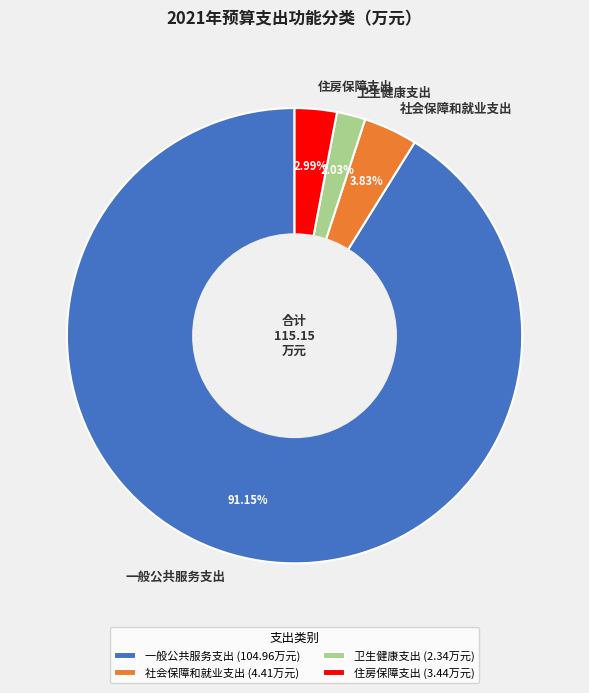

How many slices are in this pie chart?

4